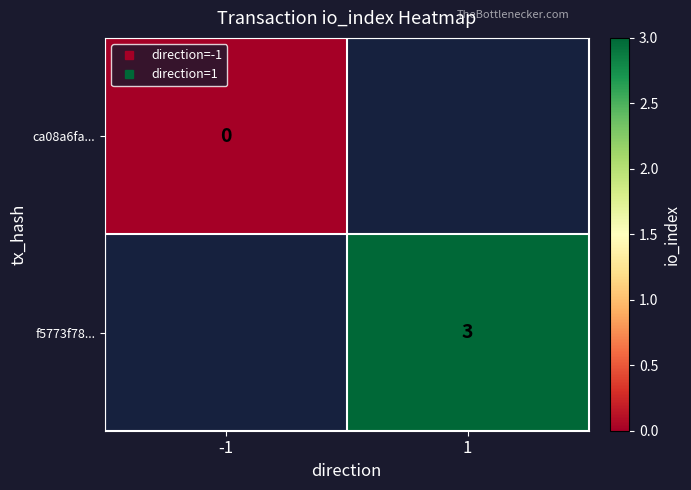

Is the value of ca08a6fa... at 1 greater than the value of f5773f78... at -1?

No